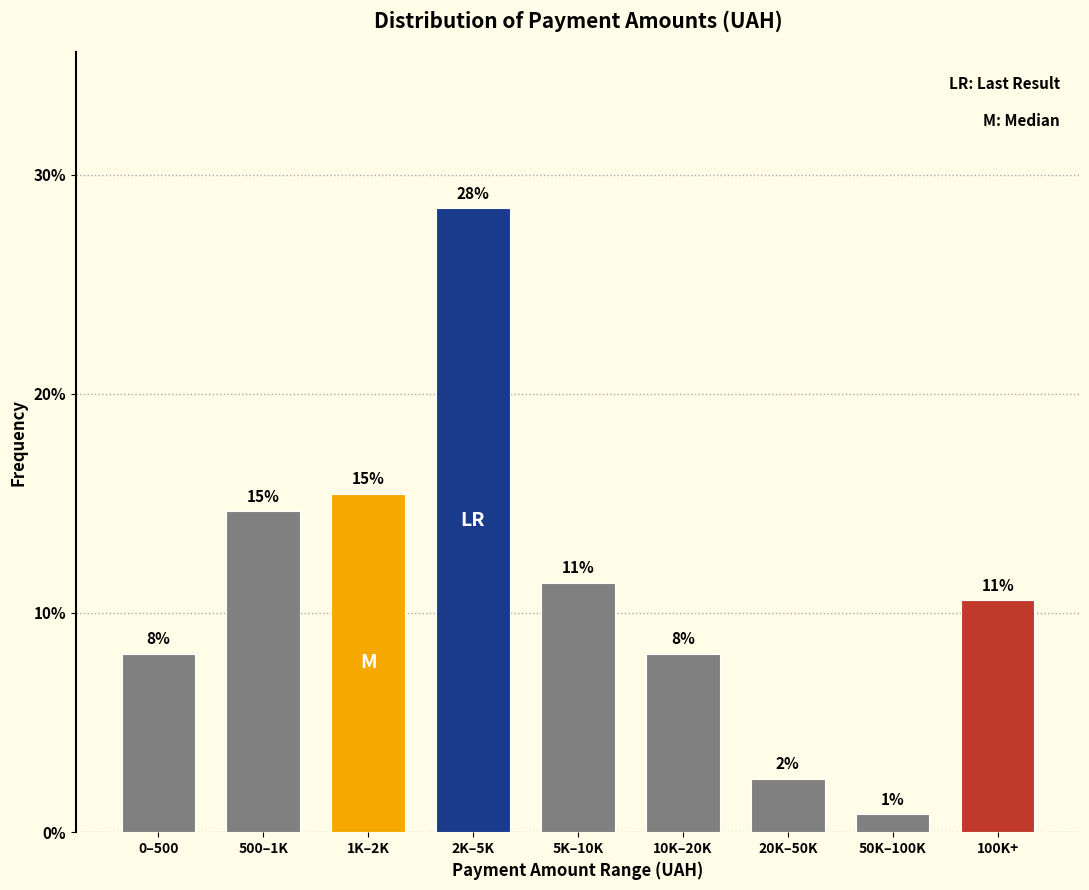

Are the bars horizontal?

No